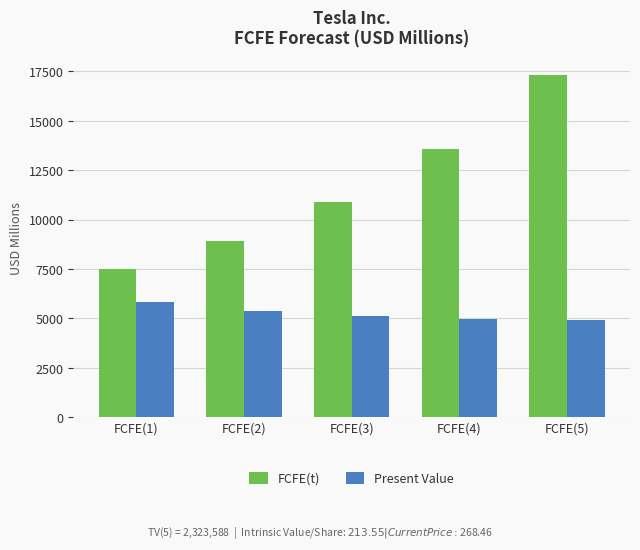

At which category is the sum across all series the highest?

FCFE(5)